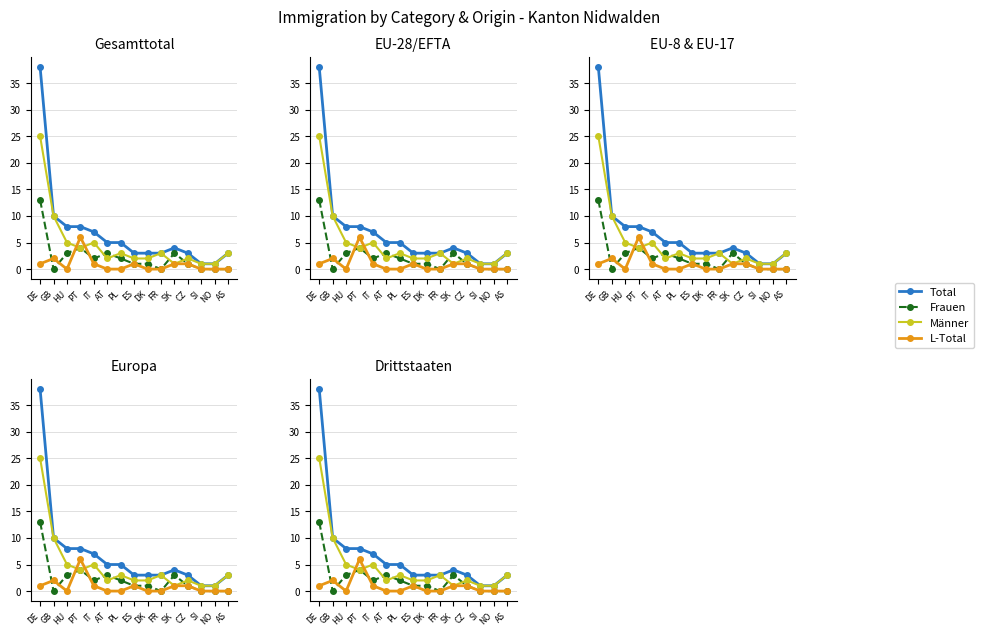

What is the value of the Total point at the 8th from the left?

3